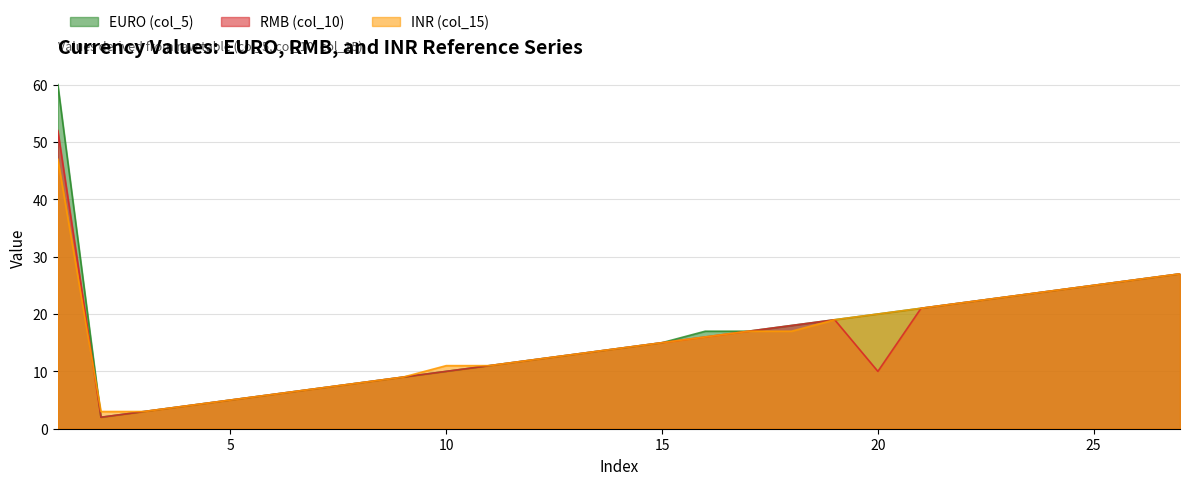

Where is the first local maximum for col_10?

19